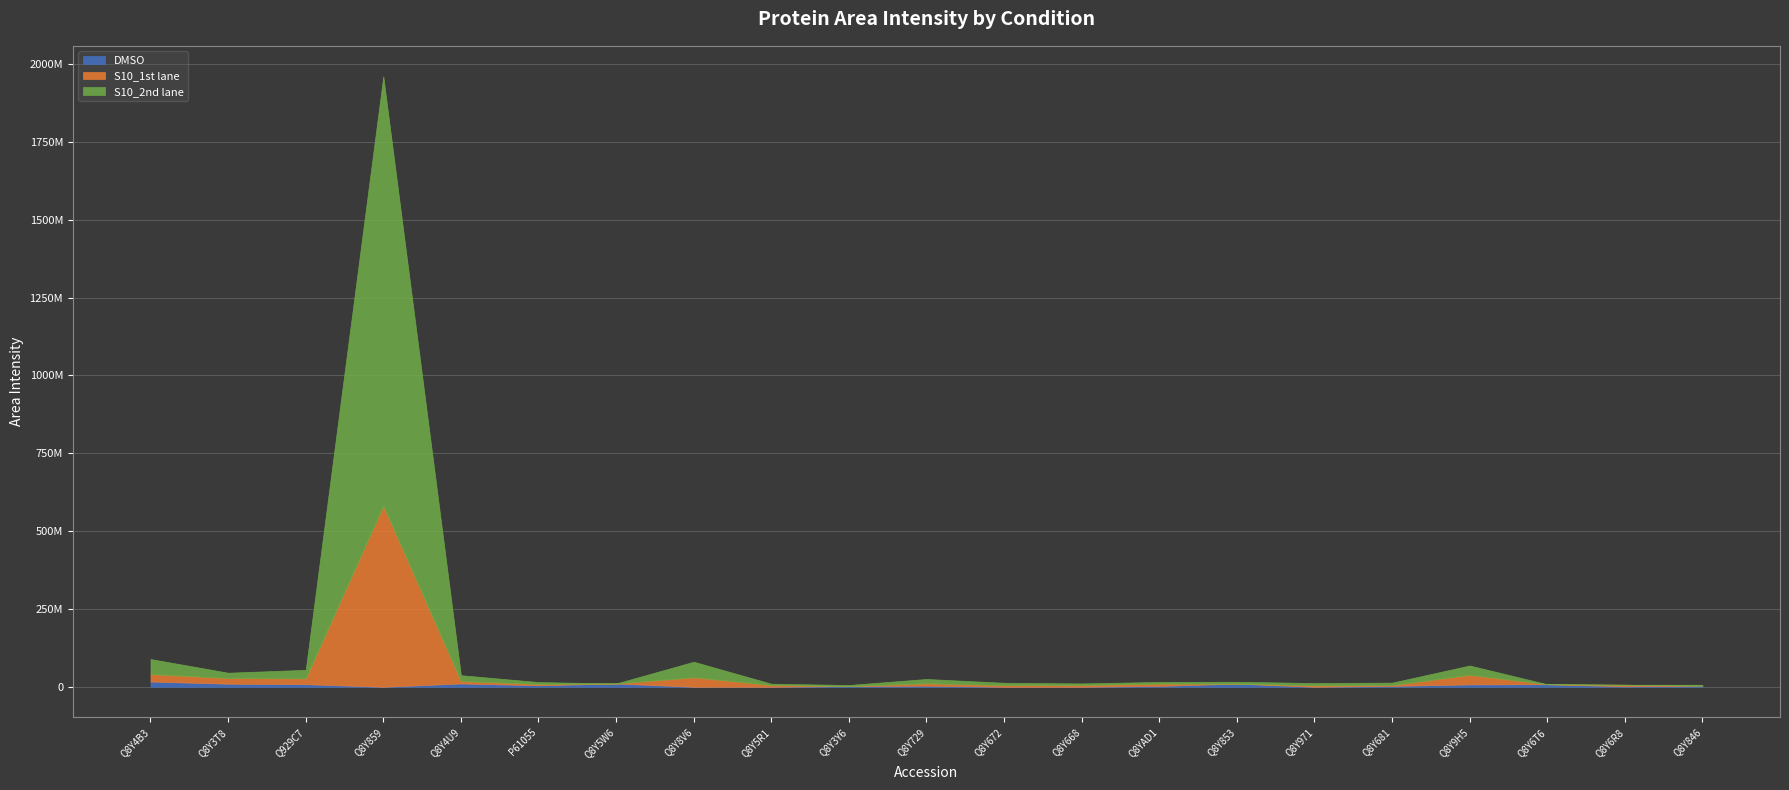

What is the maximum value shown in the chart?

1378834103.1